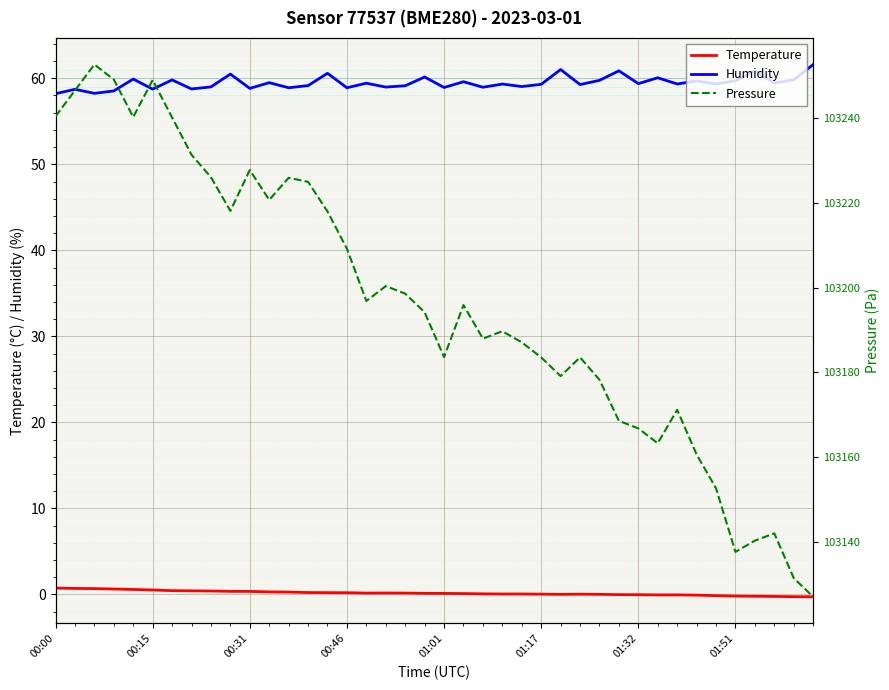

What is the sum of all Humidity values?

2379.3